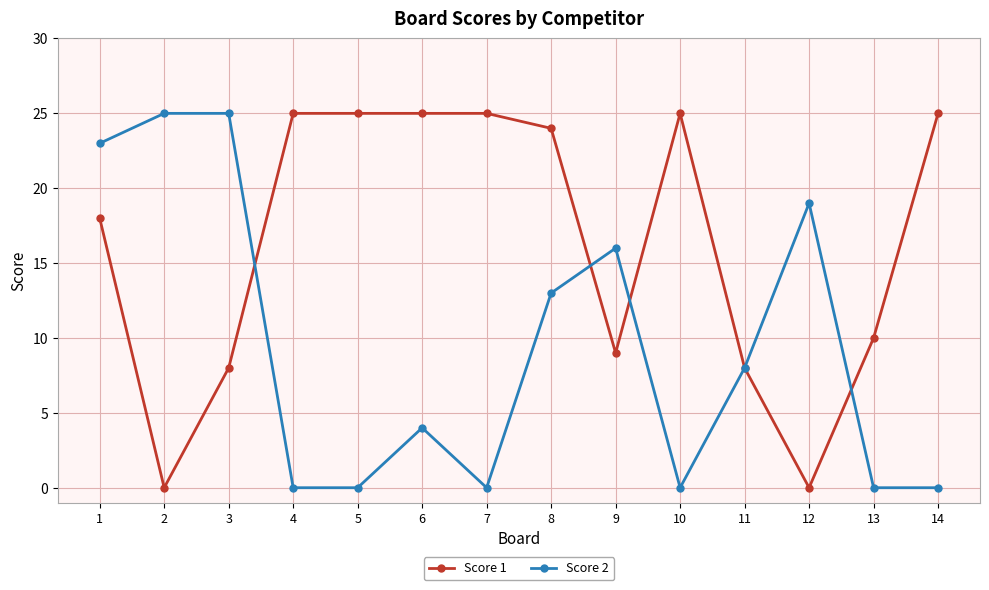

What is the sum of all Score 1 values?

227